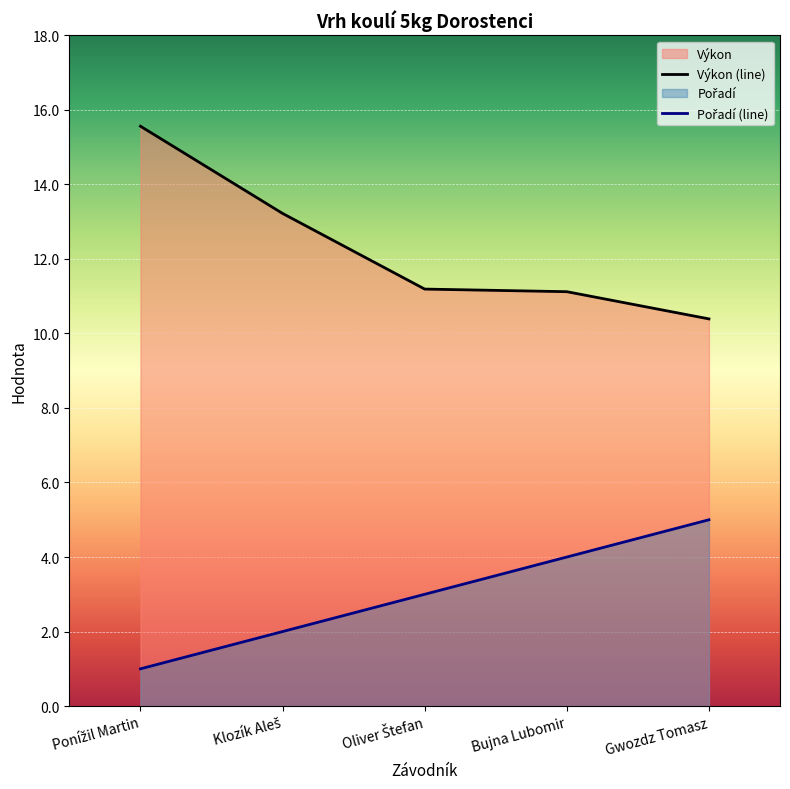

Does the chart display data point markers on the line(s)?

No